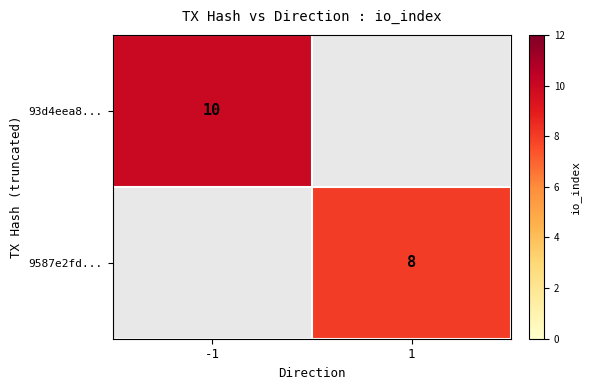

Is it true that 93d4eea8... equals 10 at -1?

True